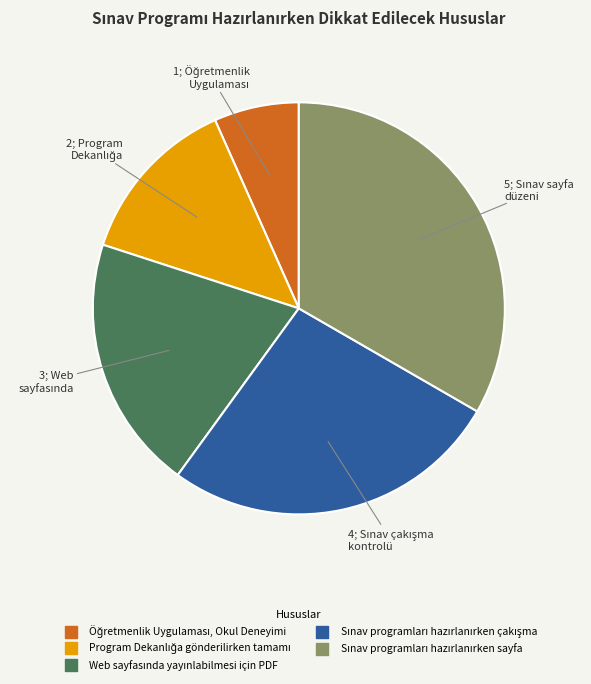

Does any single category account for the majority?

No